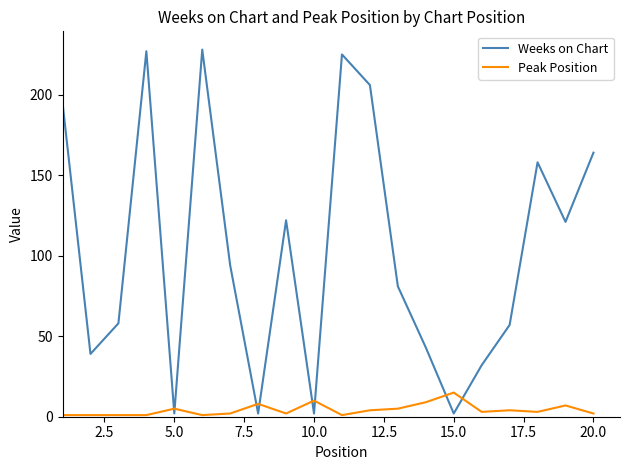

How many interior local valleys does the Weeks on Chart series have?

6